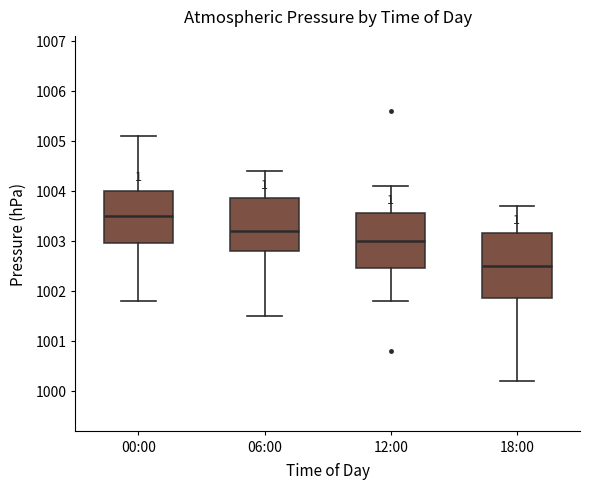

Reading left to right, transcribe this box plot: for each box, give where its median line is, the range the box spans, and where its two whiskers end, as read against the y-axis. The values are not printed on the chart, so give them approximately, as read against the axis.

00:00: median 1003.5, box 1003.0 to 1004.0, whiskers 1001.8 to 1005.1
06:00: median 1003.2, box 1002.8 to 1003.9, whiskers 1001.5 to 1004.4
12:00: median 1003.0, box 1002.5 to 1003.6, whiskers 1001.8 to 1004.1
18:00: median 1002.5, box 1001.9 to 1003.2, whiskers 1000.2 to 1003.7